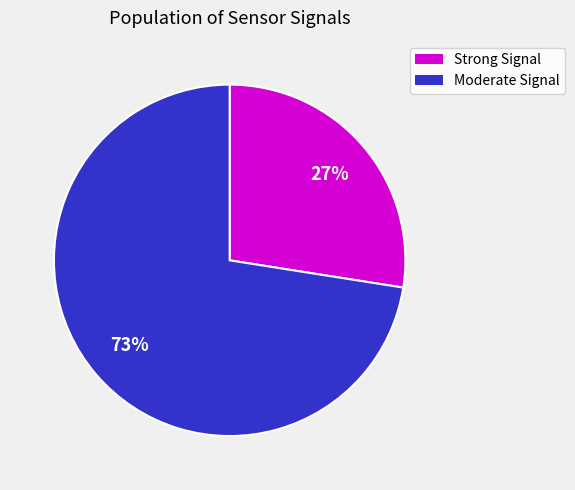

To the nearest percent, what is the average slice percentage?

50%